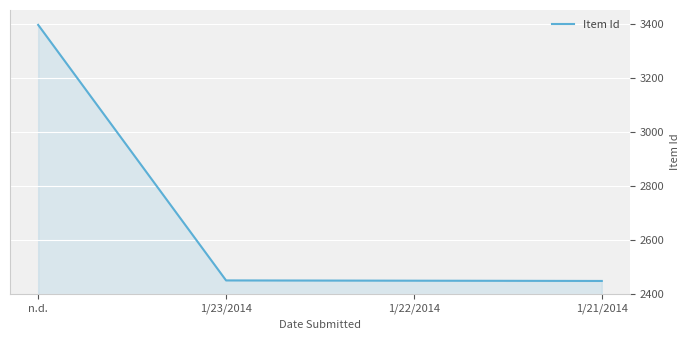

What value does the data have at 1/21/2014, to the nearest 10?

2450